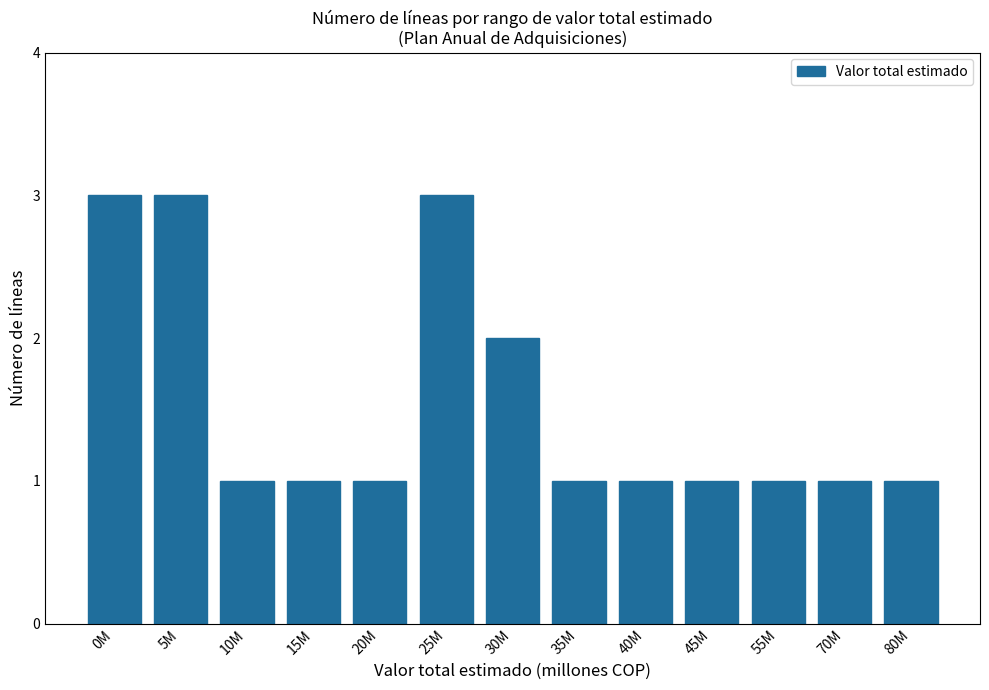

What is the label of the 13th bar from the right?

0M